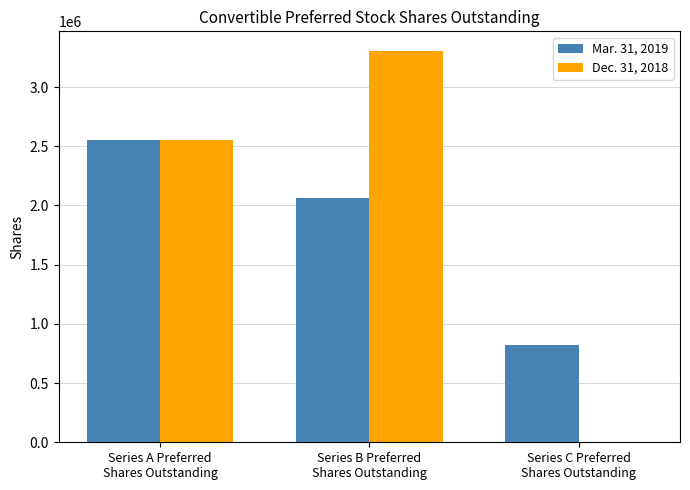

What are all the series names shown in the legend?

Mar. 31, 2019, Dec. 31, 2018